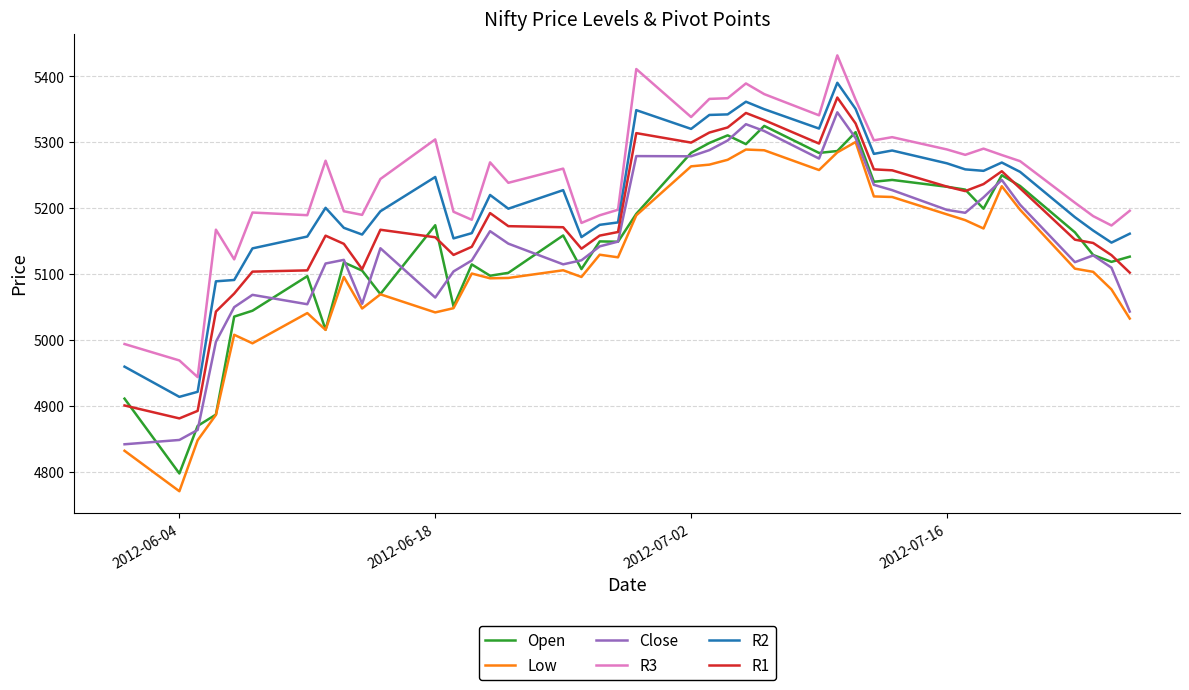

Does the chart display data point markers on the line(s)?

No